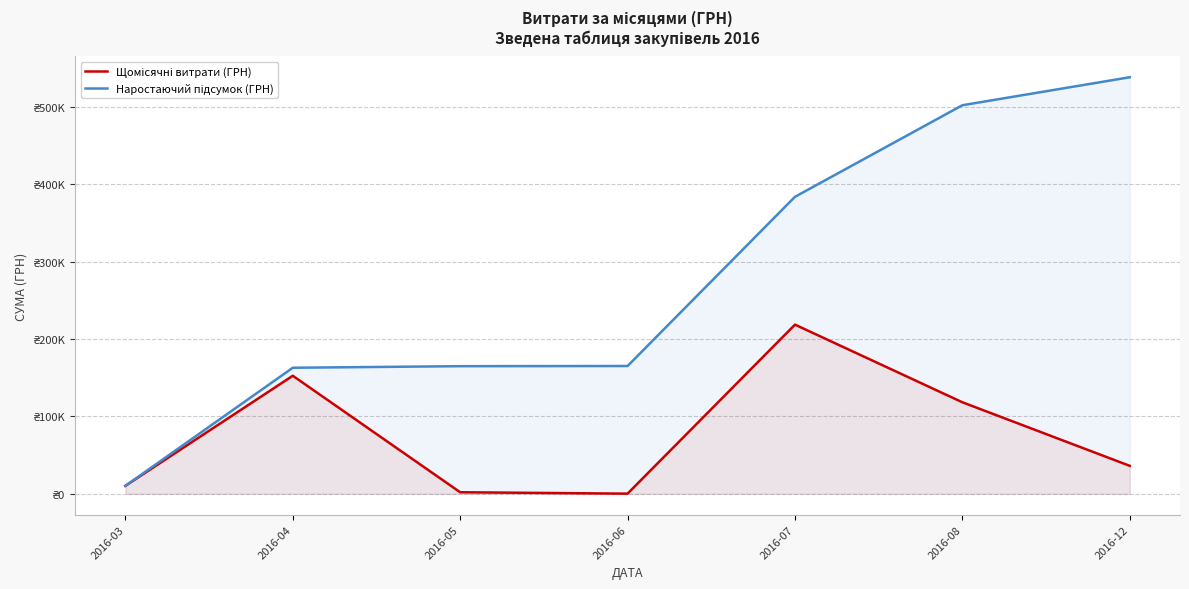

What is the value of the Щомісячні витрати (ГРН) point at the 4th from the left?

240.0